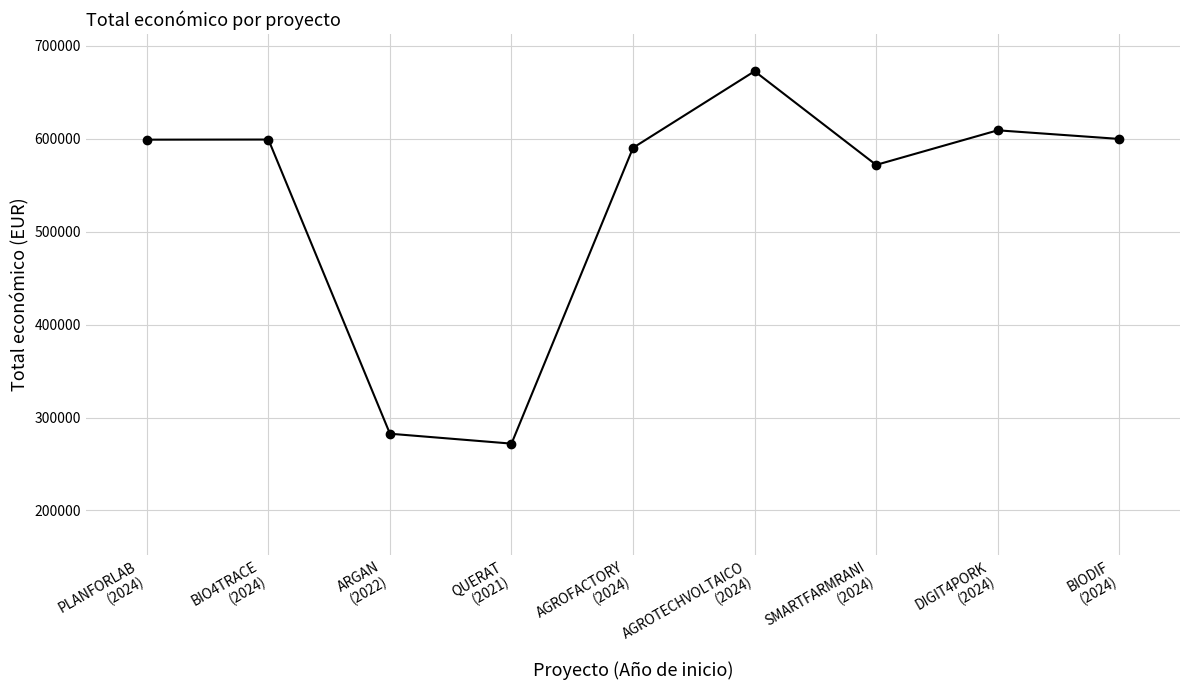

What is the value of the 4th point from the left?

271917